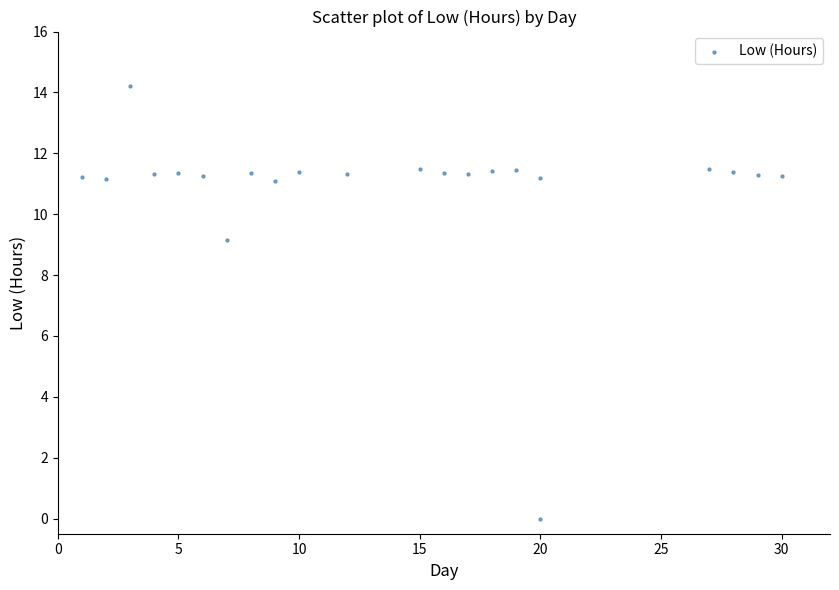

What is the range of X values (max minus min)?

29.0